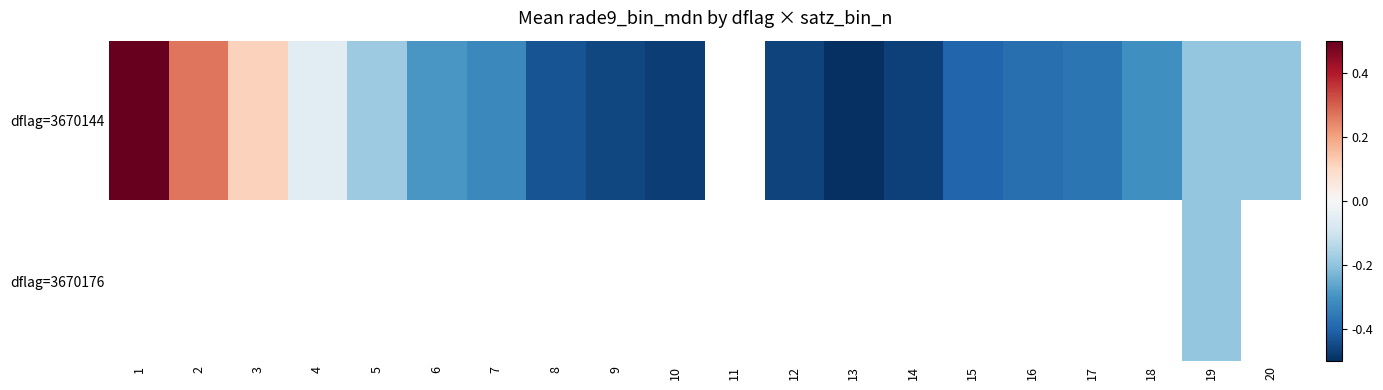

List the series in order of their overall mean, lowest first.

dflag=3670144, dflag=3670176